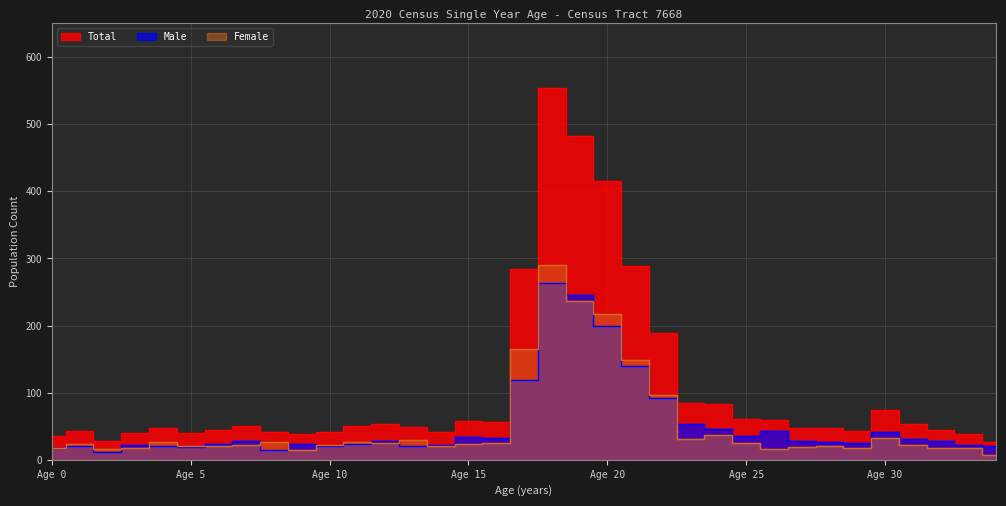

What is the sum of all Female values?

1794